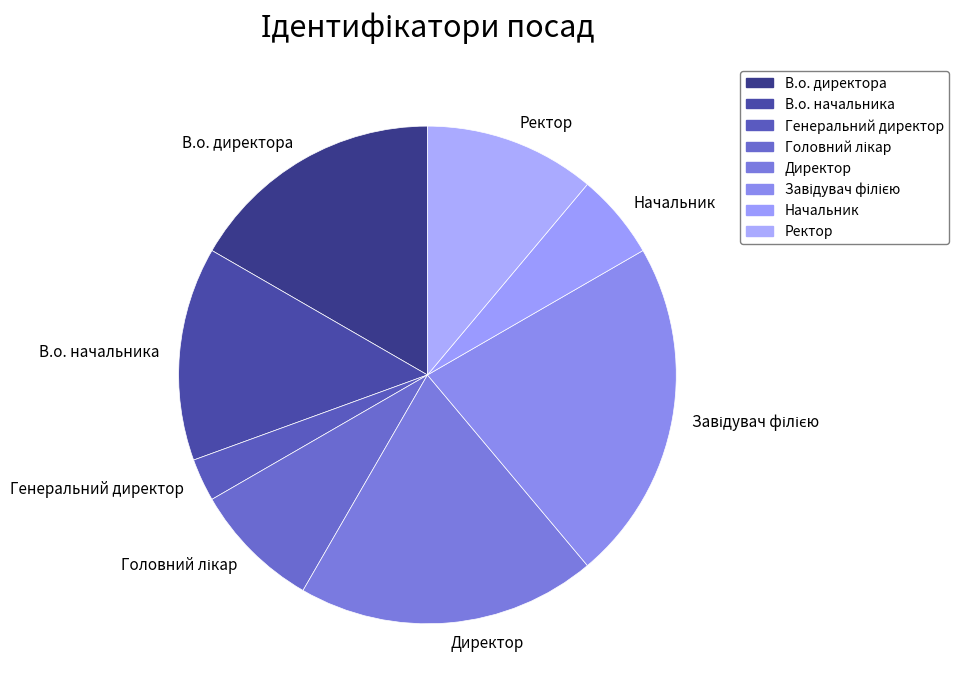

Does any single category account for the majority?

No